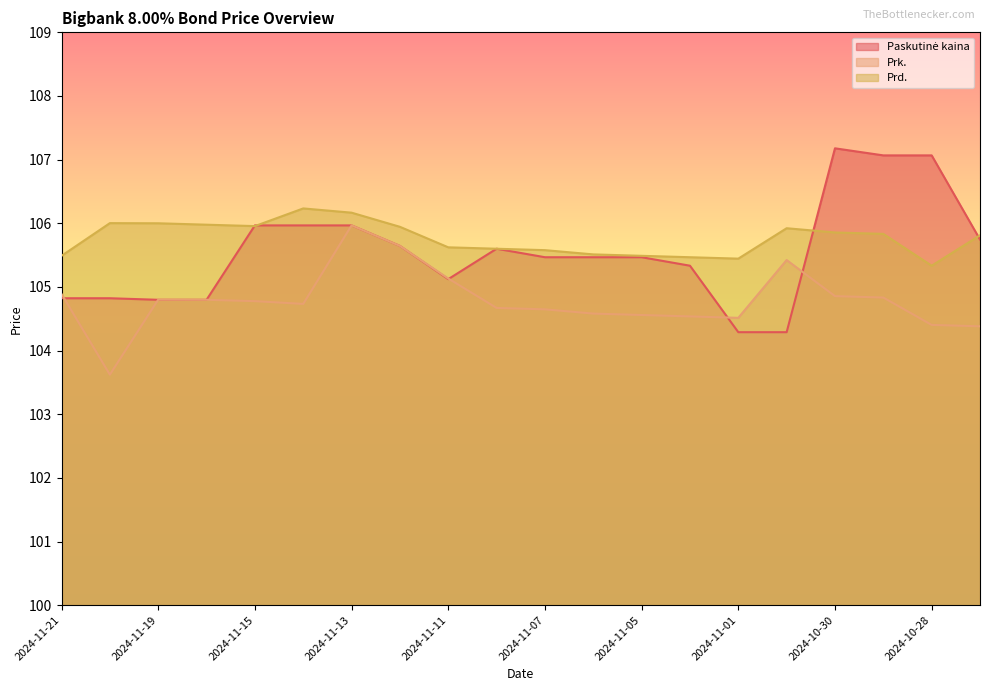

Reading right to left, what are all the values shown in this chart?

Paskutinė kaina: 105.7	107.1	107.1	107.2	104.3	104.3	105.3	105.5	105.5	105.5	105.6	105.1	105.6	106.0	106.0	106.0	104.8	104.8	104.8	104.8
Prk.: 104.4	104.4	104.8	104.9	105.4	104.5	104.5	104.6	104.6	104.6	104.7	105.1	105.6	106.0	104.7	104.8	104.8	104.8	103.6	104.9
Prd.: 105.8	105.3	105.8	105.9	105.9	105.4	105.5	105.5	105.5	105.6	105.6	105.6	105.9	106.2	106.2	106.0	106.0	106.0	106.0	105.5